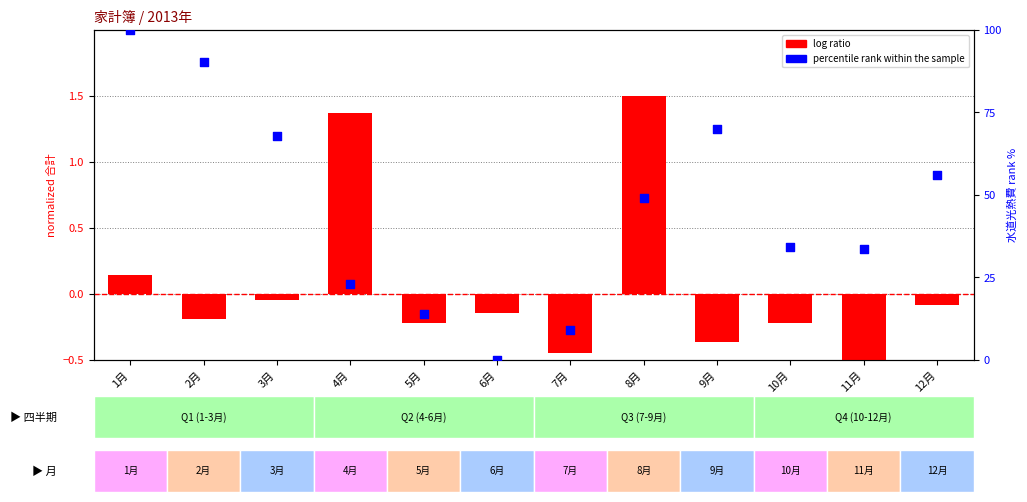

What are all the series names shown in the legend?

log ratio, percentile rank within the sample